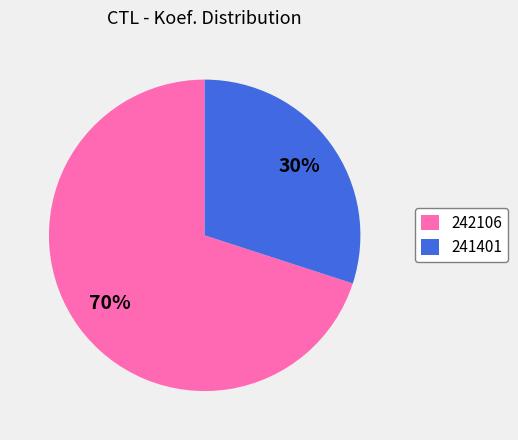

Count the number of slices in the pie.

2